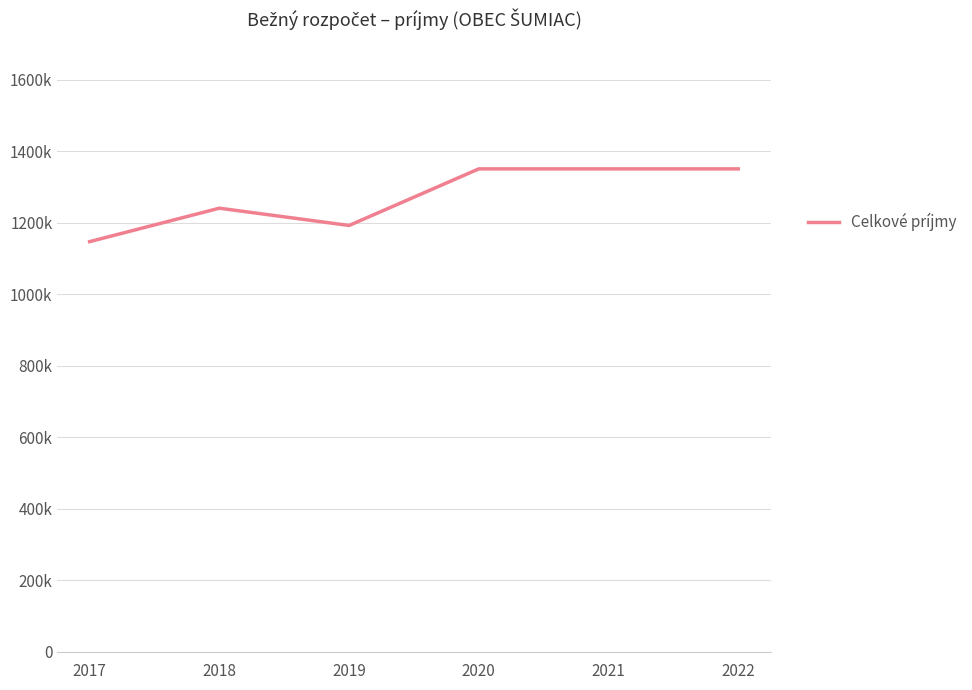

Does the chart display data point markers on the line(s)?

No